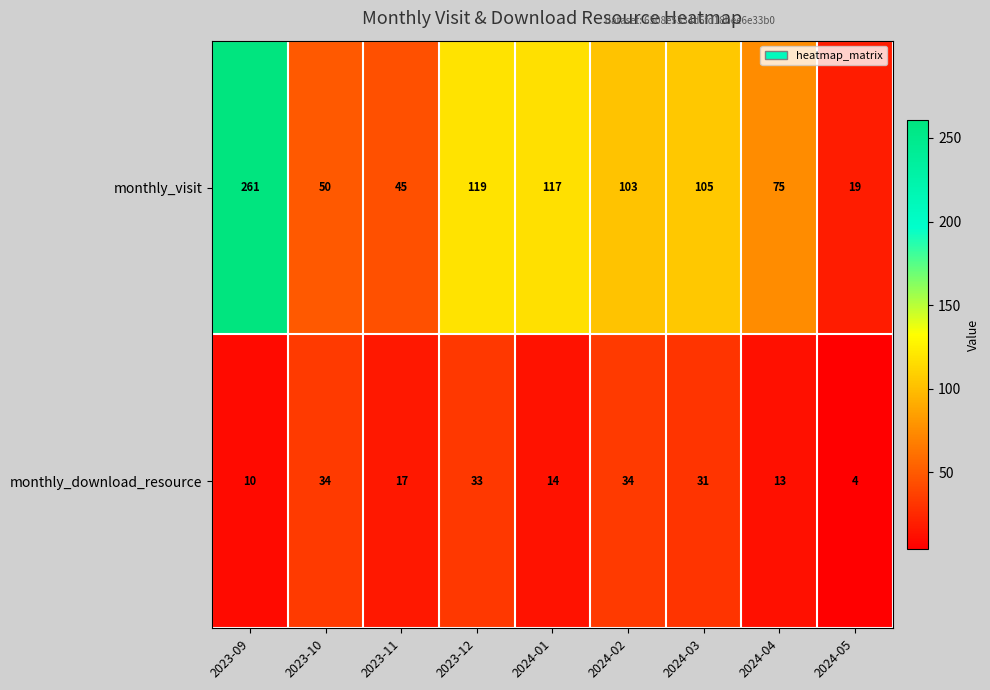

Rank the series by their average value, from lowest to highest.

monthly_download_resource, monthly_visit